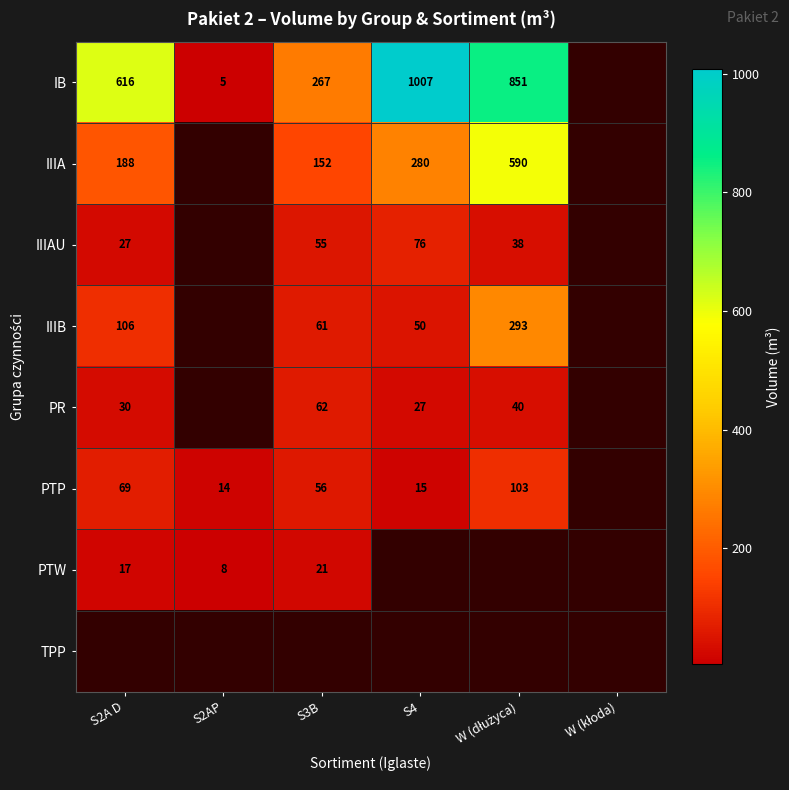

What is the sum of the PTW values at S2AP and S2A D?

25